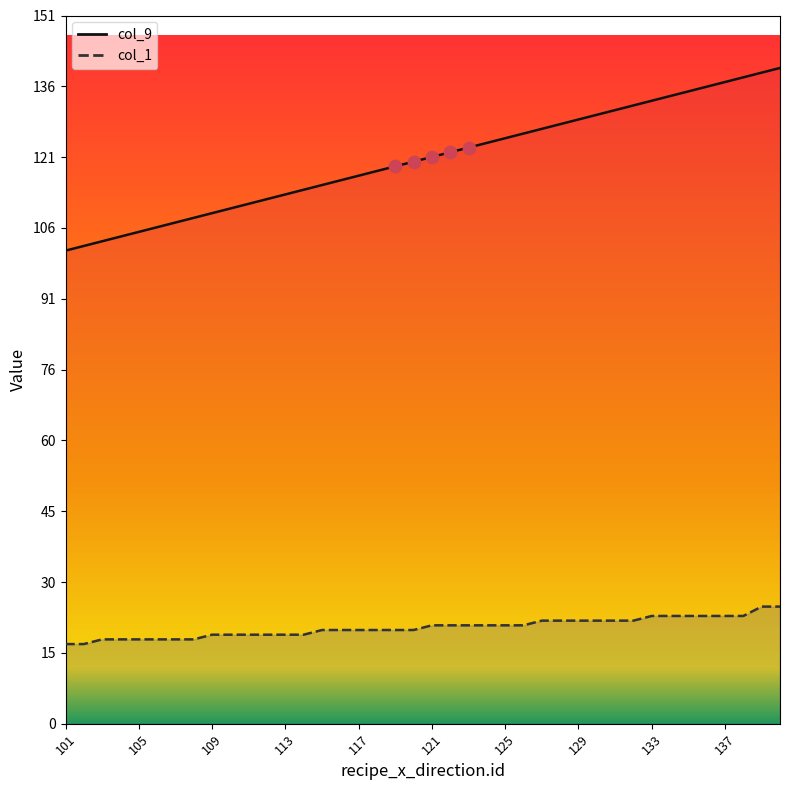

Which series contains the lowest Y value?

col_1